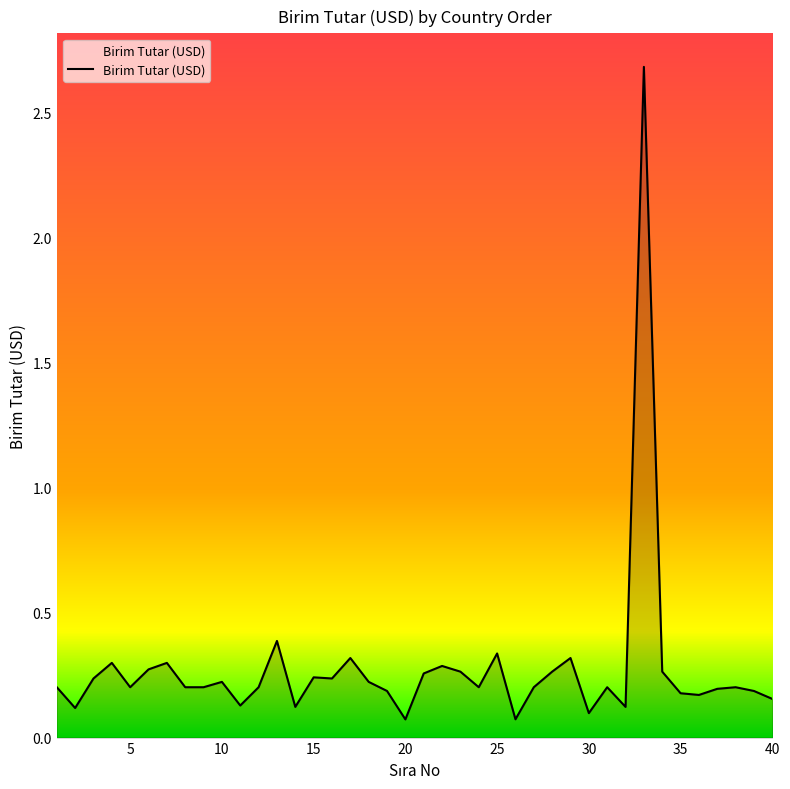

What is the maximum value shown in the chart?

2.7